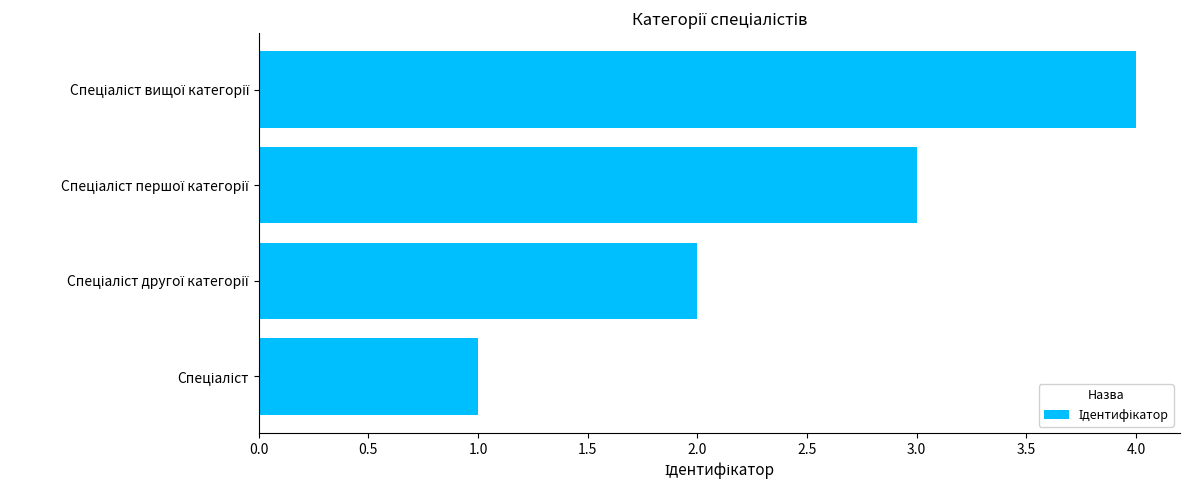

What is the greatest value displayed?

4